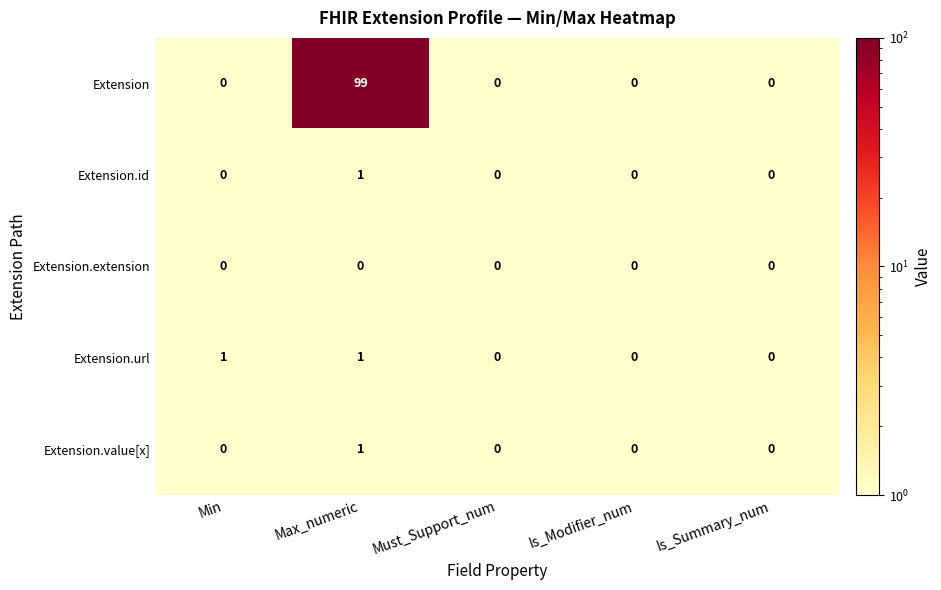

What is the smallest value displayed?

0